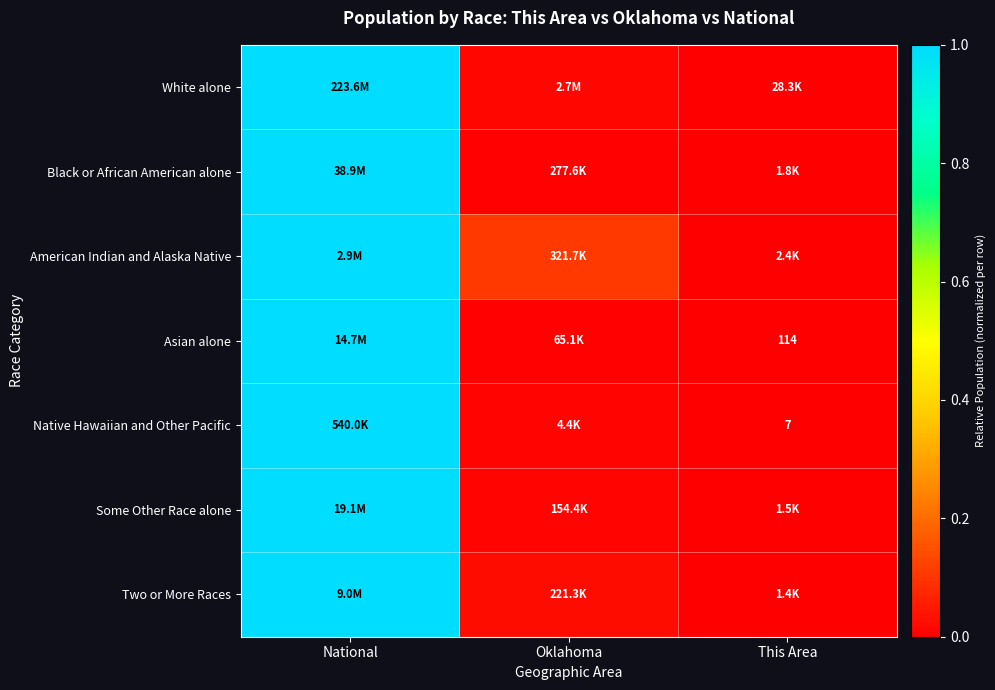

What is the greatest value displayed?

1.0